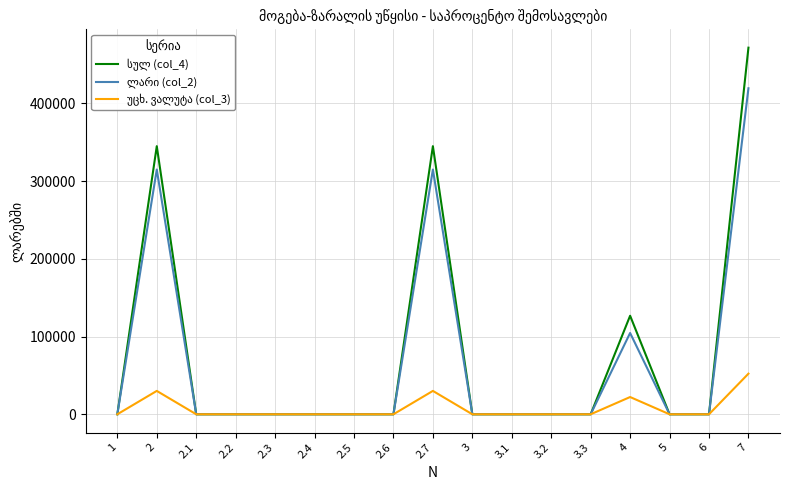

What is the maximum value shown in the chart?

471513.0